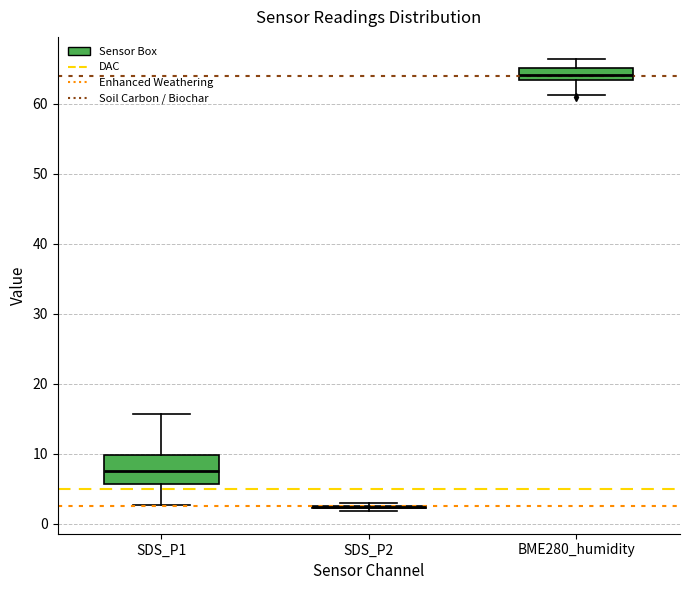

Comparing the boxes themselves (not the whiskers), which one is the tallest?

SDS_P1